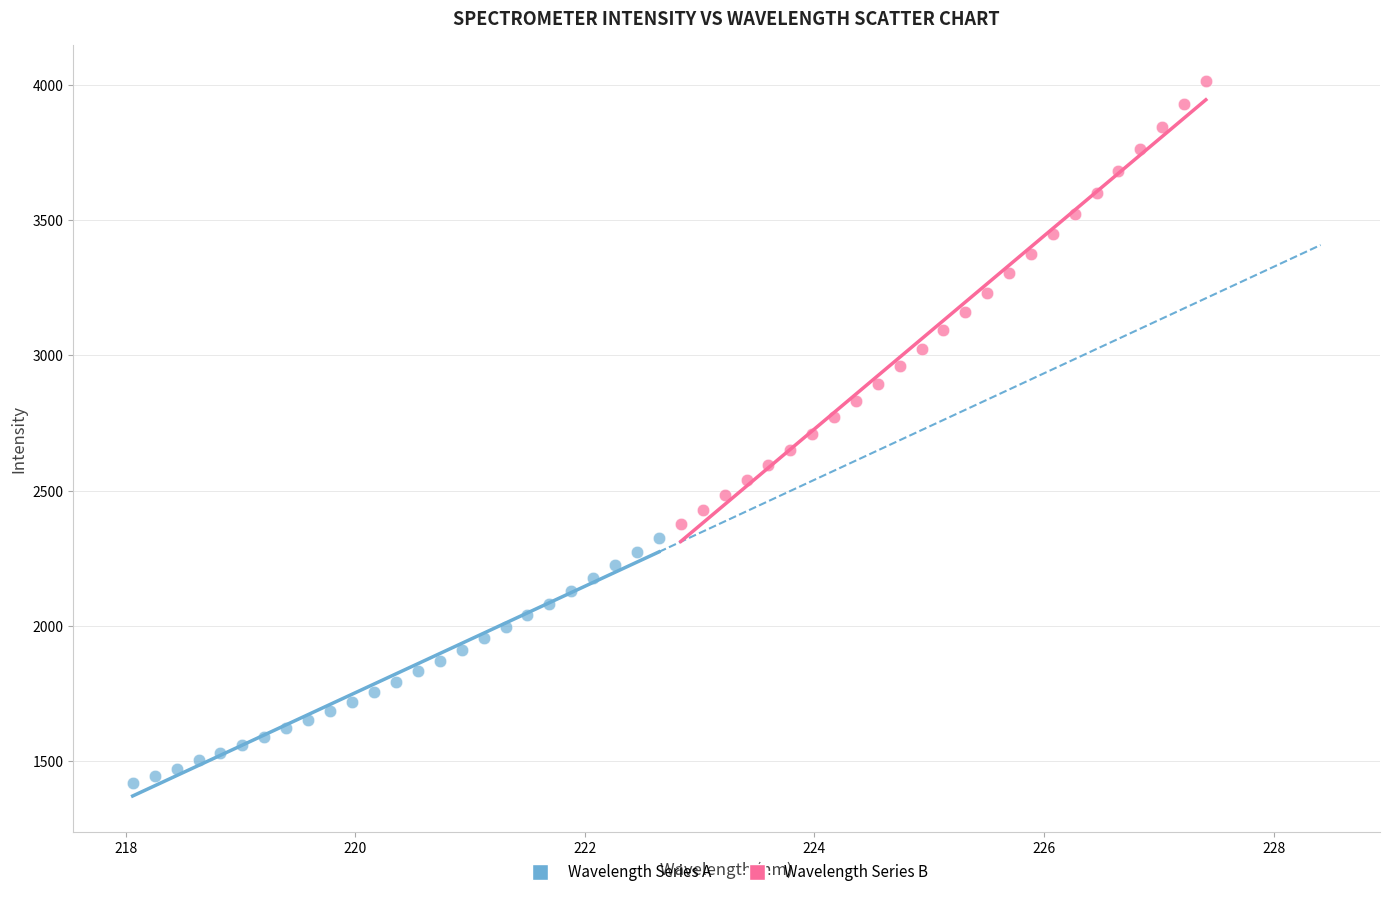

Which series reaches the maximum Y coordinate?

Wavelength Series B